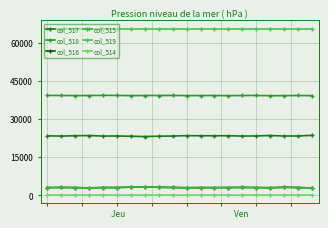

What is the minimum value for col_517?

23065